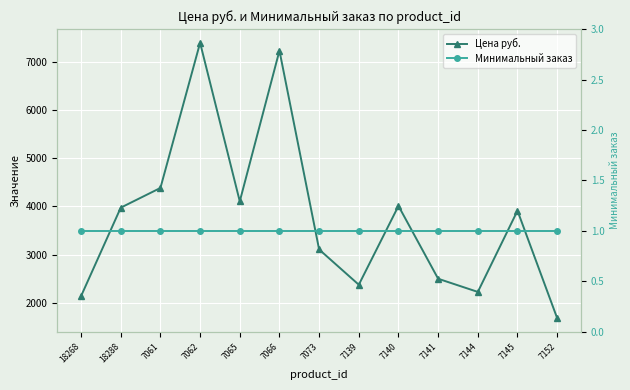

True or false: Минимальный заказ and Цена руб. cross at least once.

False